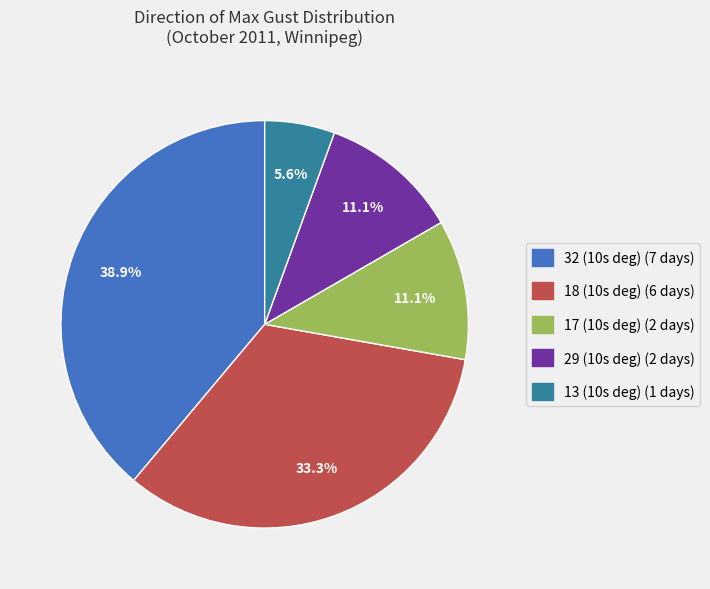

Is 32 (10s deg) the majority of the pie?

No